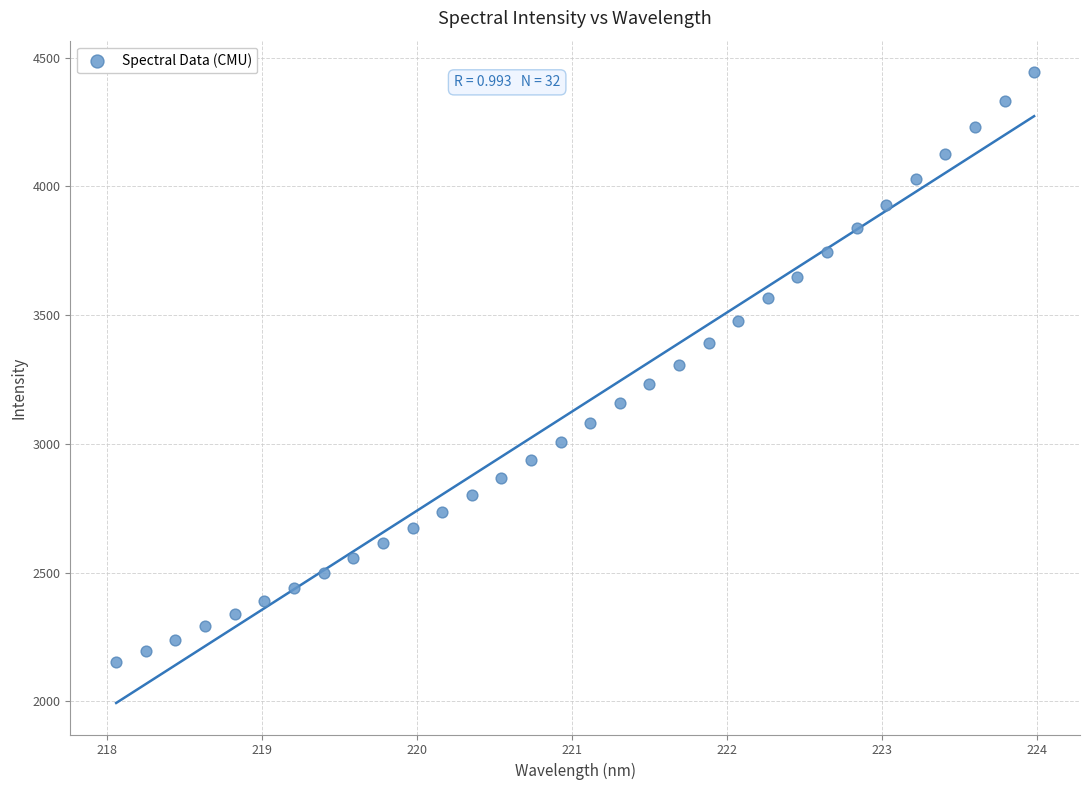

What is the range of Y values (max minus min)?

2292.6